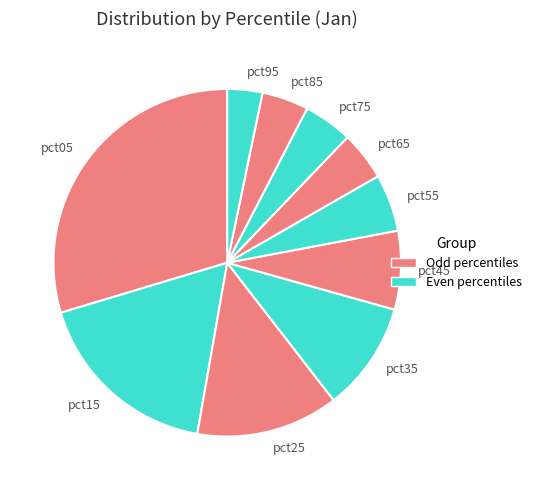

Is there any slice that represents more than half of the pie?

No